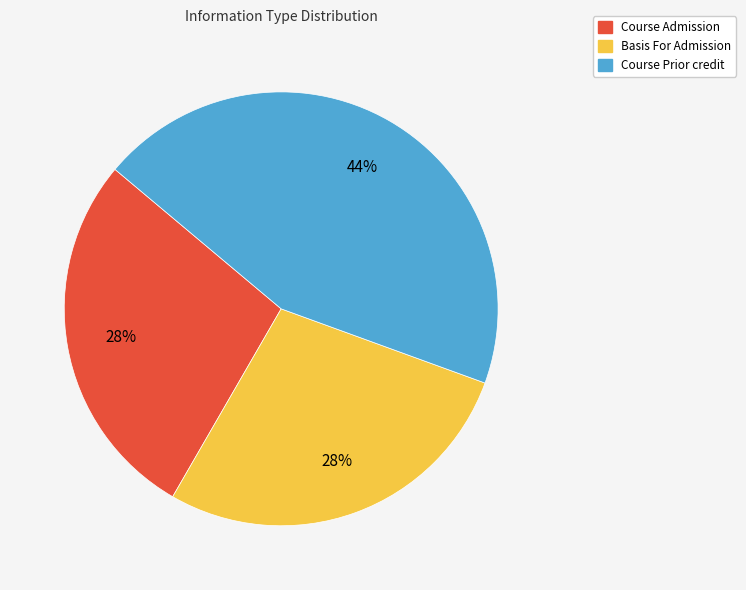

What percentage is the Course Admission slice, to the nearest percent?

28%